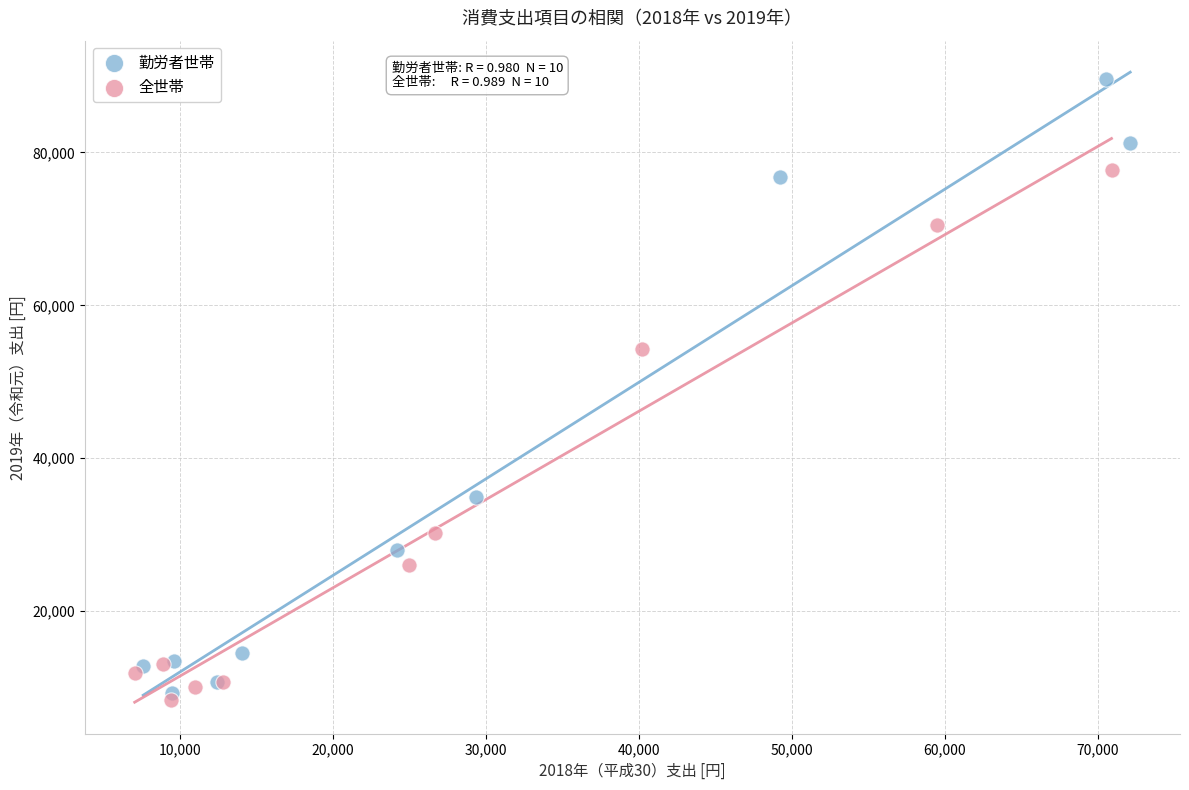

Which series reaches the maximum Y coordinate?

勤労者世帯